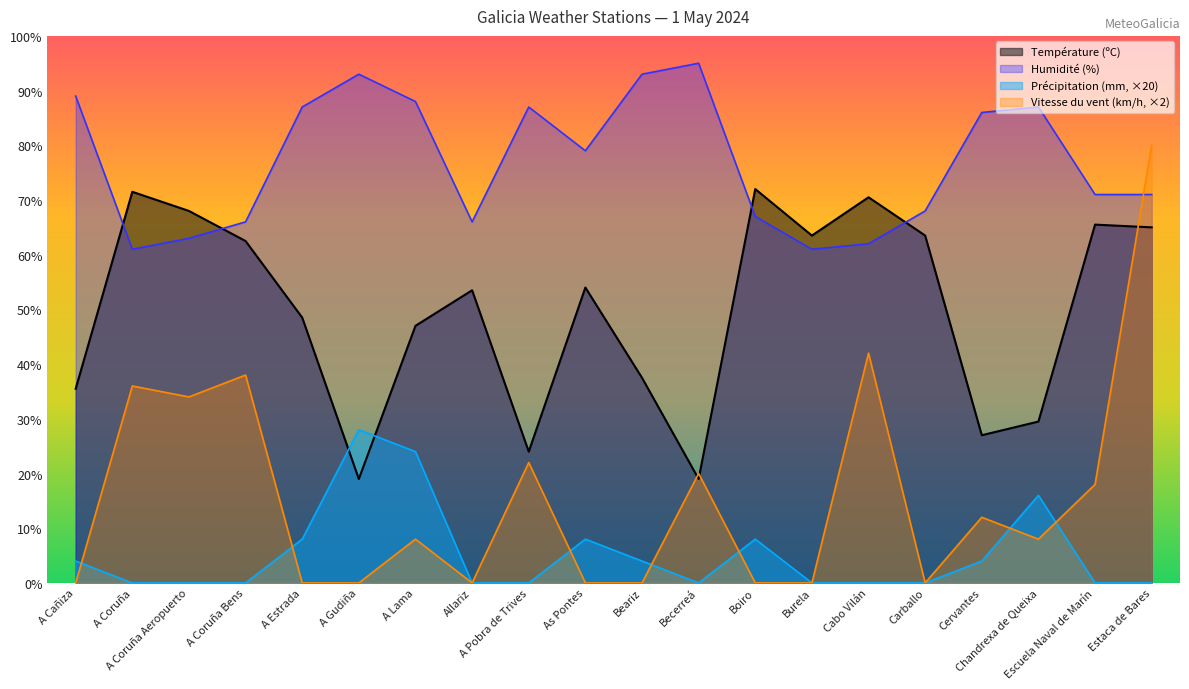

True or false: Précipitation (mm) and Température (ºC) intersect in this chart.

True